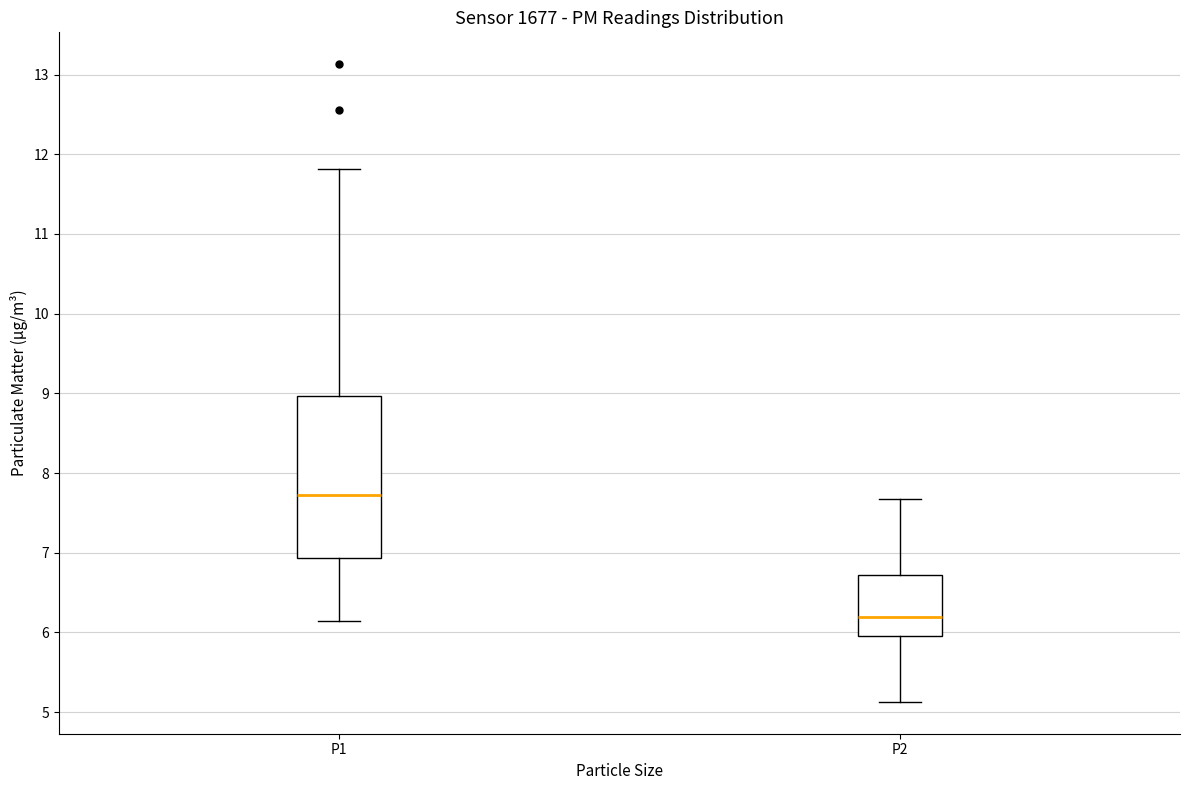

Reading left to right, read every box against the y-axis: the position of its median line, the range the box covers, and the ends of its whiskers. The values are not printed on the chart, so give them approximately, as read against the axis.

P1: median 7.7, box 6.9 to 9.0, whiskers 6.2 to 11.8
P2: median 6.2, box 6.0 to 6.7, whiskers 5.1 to 7.7